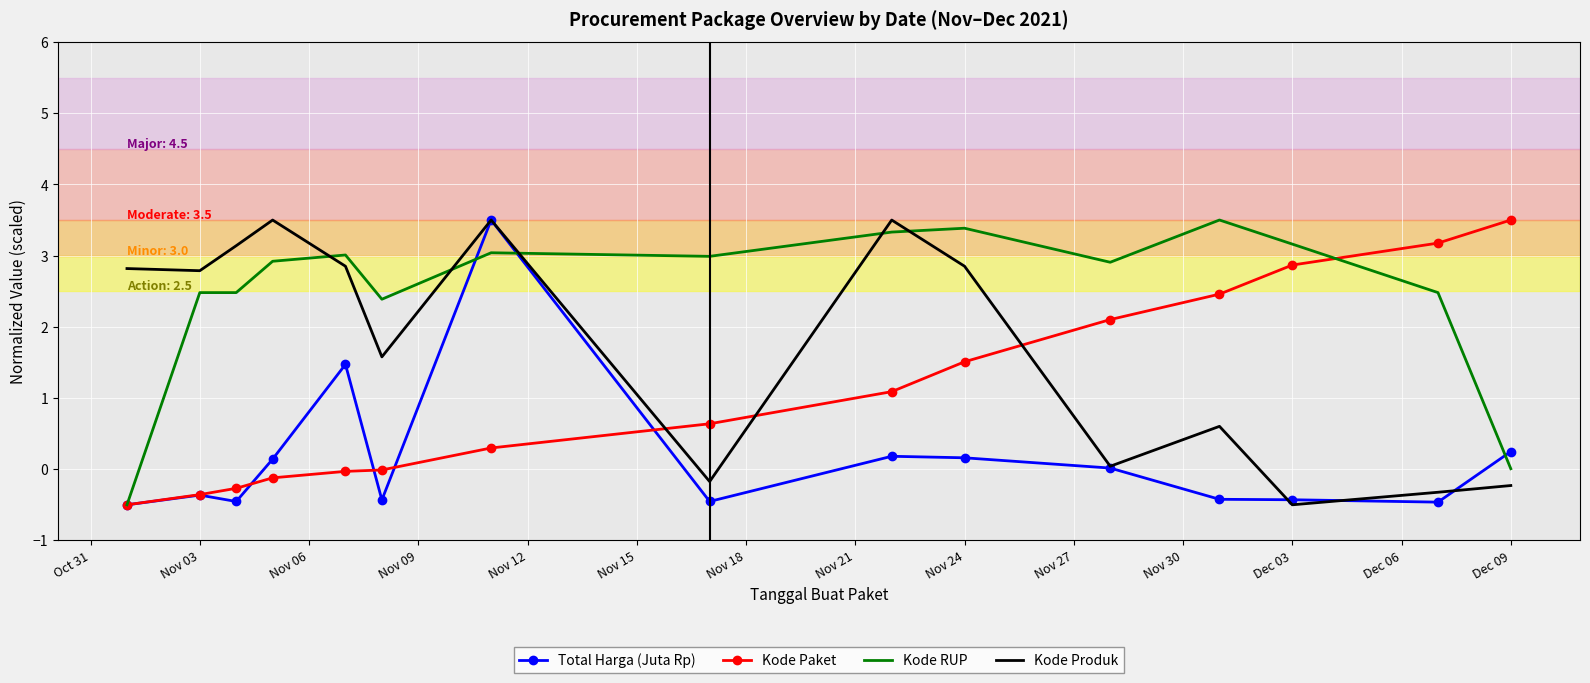

How many intersections are there between Kode Paket and Kode Produk?

3